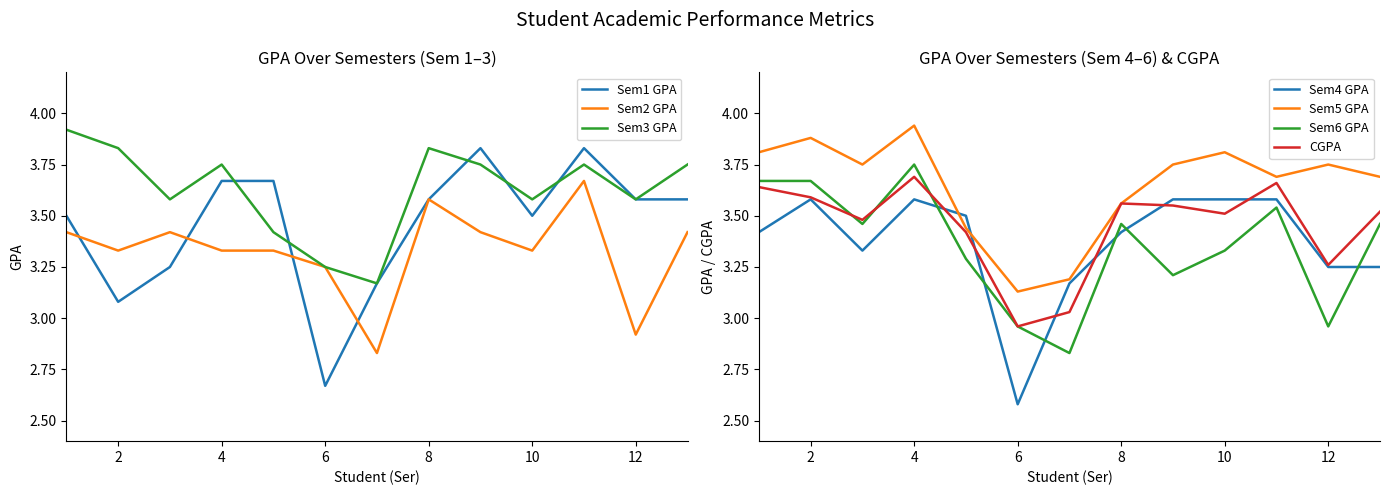

What is the greatest value displayed?

3.9